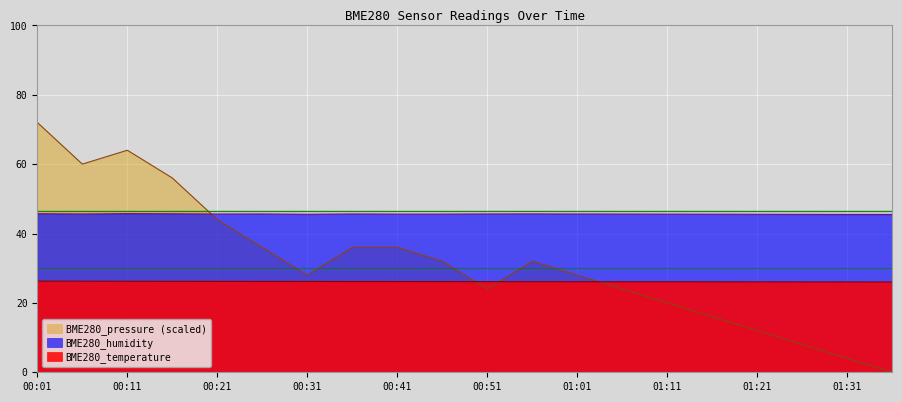

What is the average value of the BME280_humidity series?

45.6